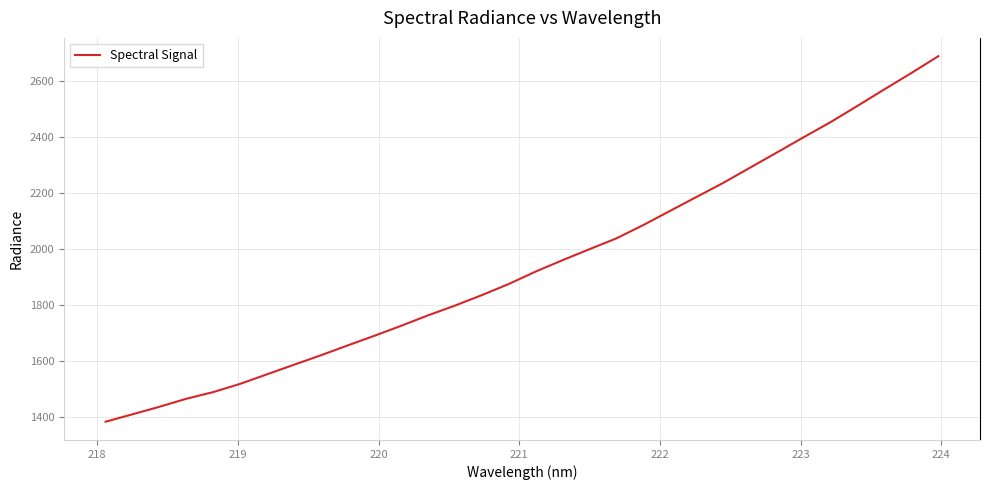

What is the smallest value displayed?

1384.5